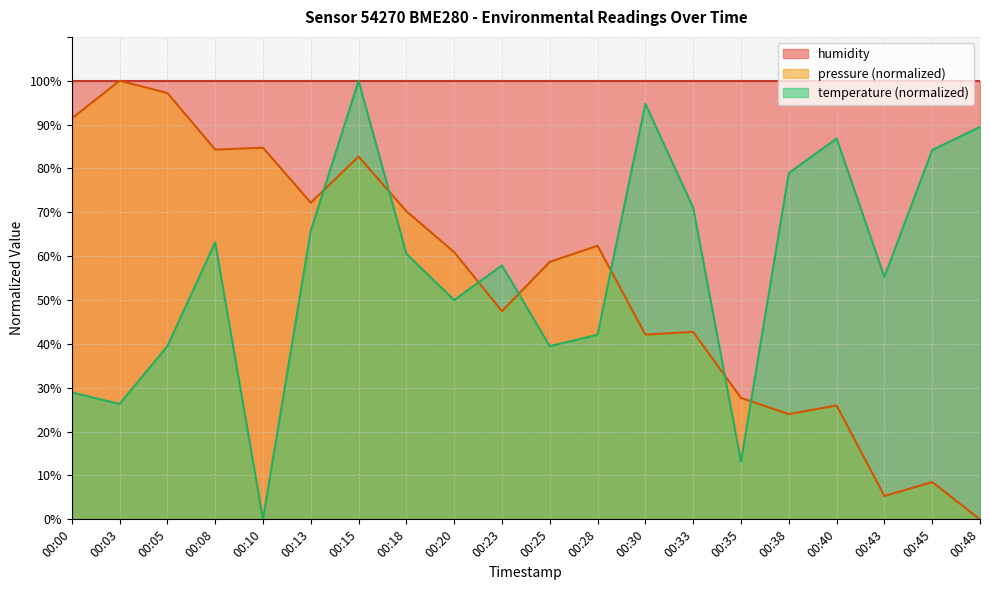

What is the maximum value for pressure?

100.0